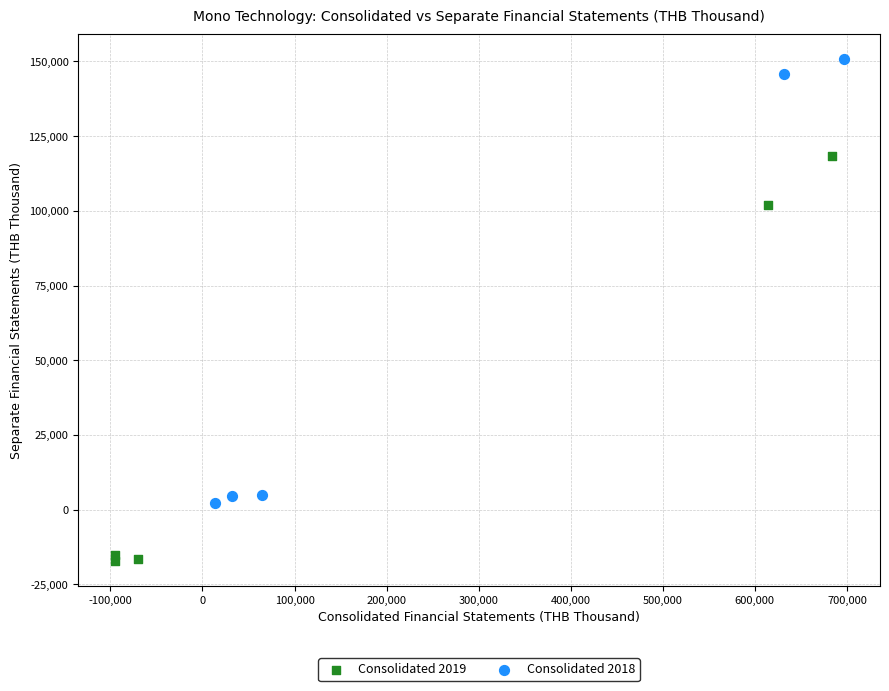

Which series contains the highest Y value?

Consolidated 2018